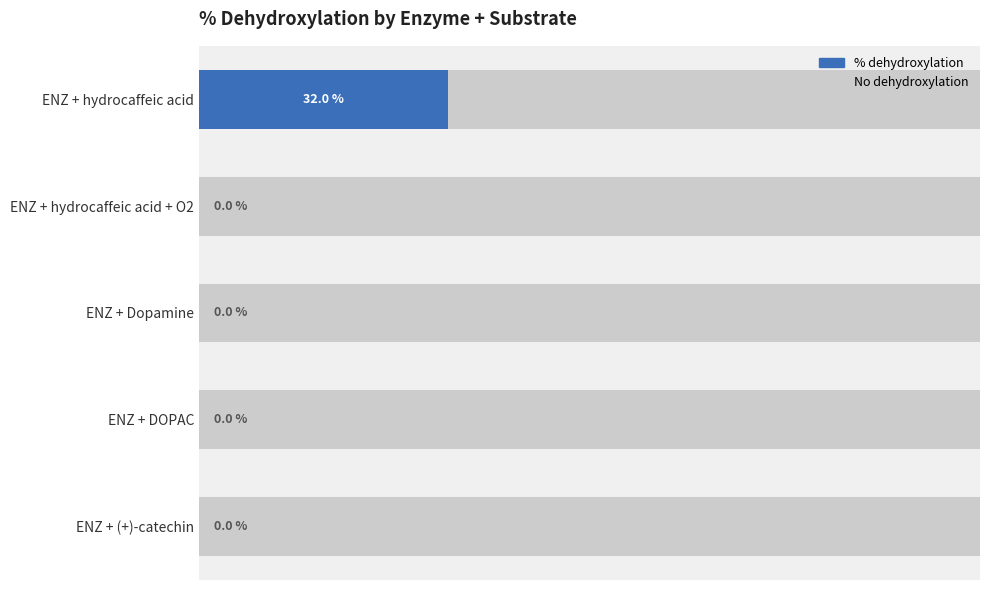

The value of % dehydroxylation at 60 is 0.0. True or false?

True